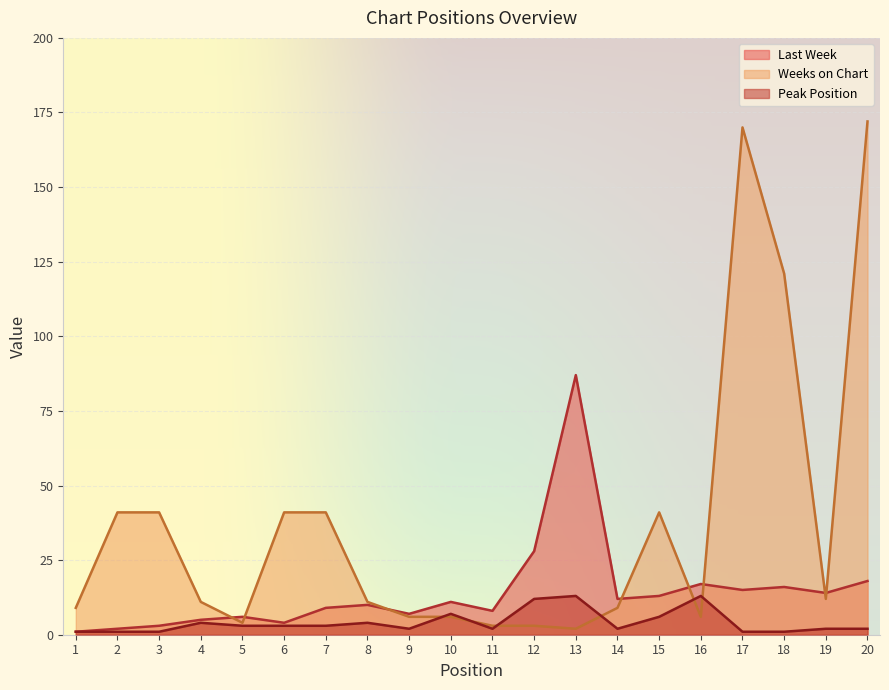

Where is the first local maximum for Weeks on Chart?

15